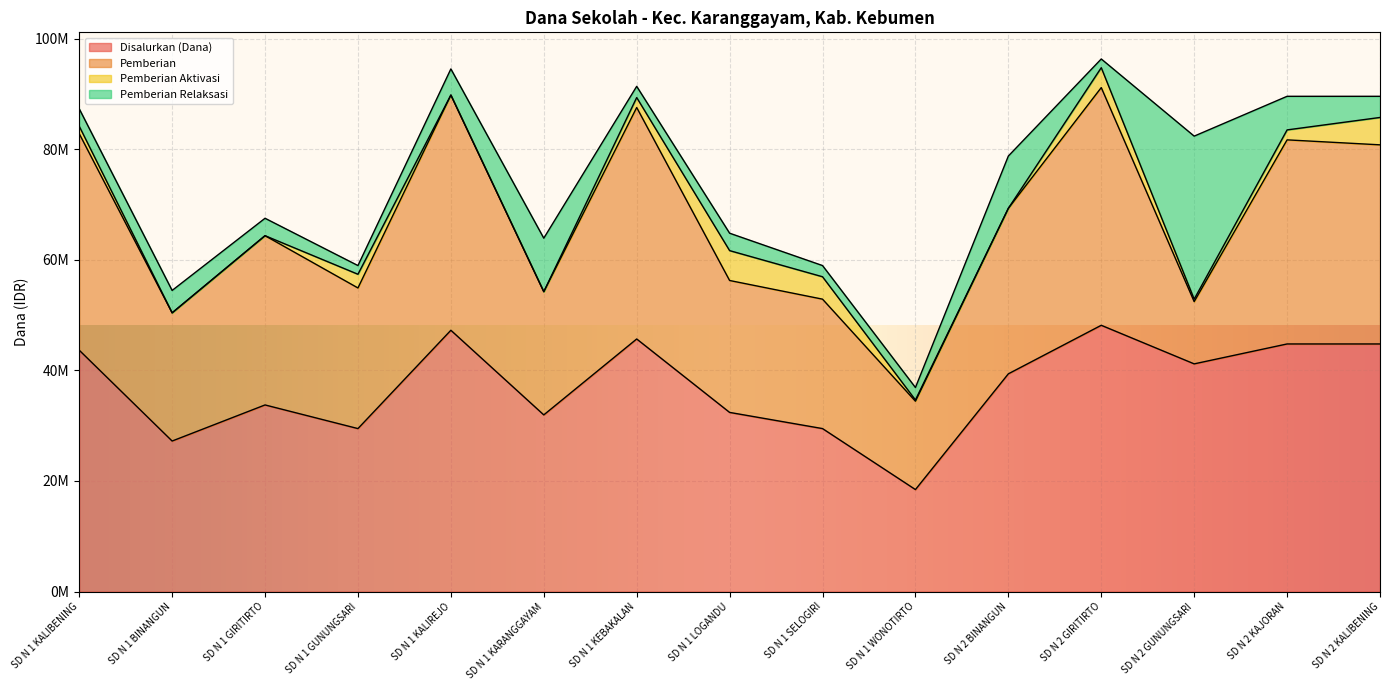

What is the value of the Disalurkan (Dana) point at the 5th from the left?

47250000